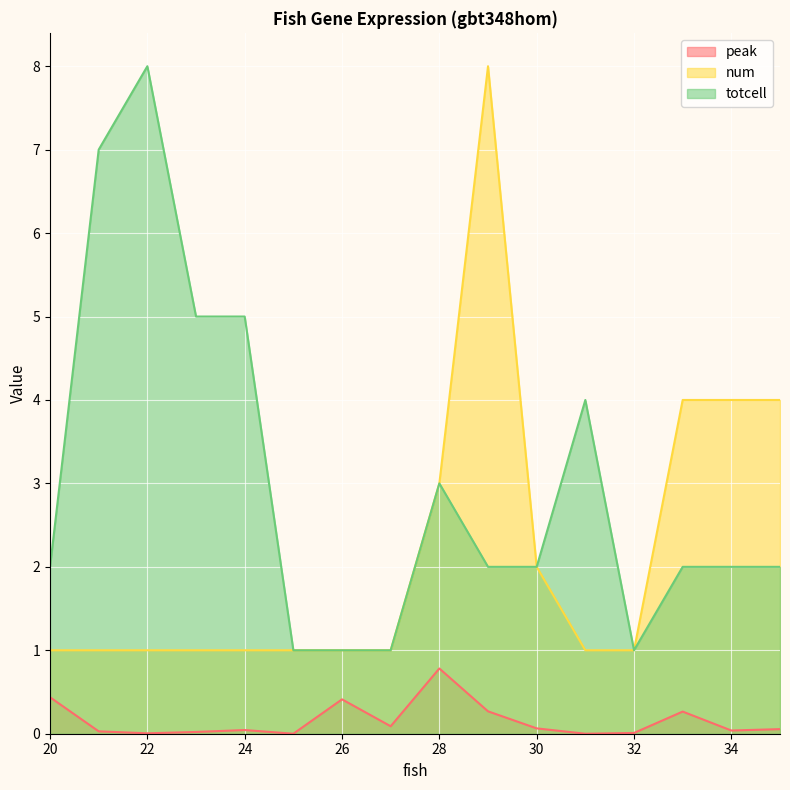

True or false: peak and totcell cross at least once.

False